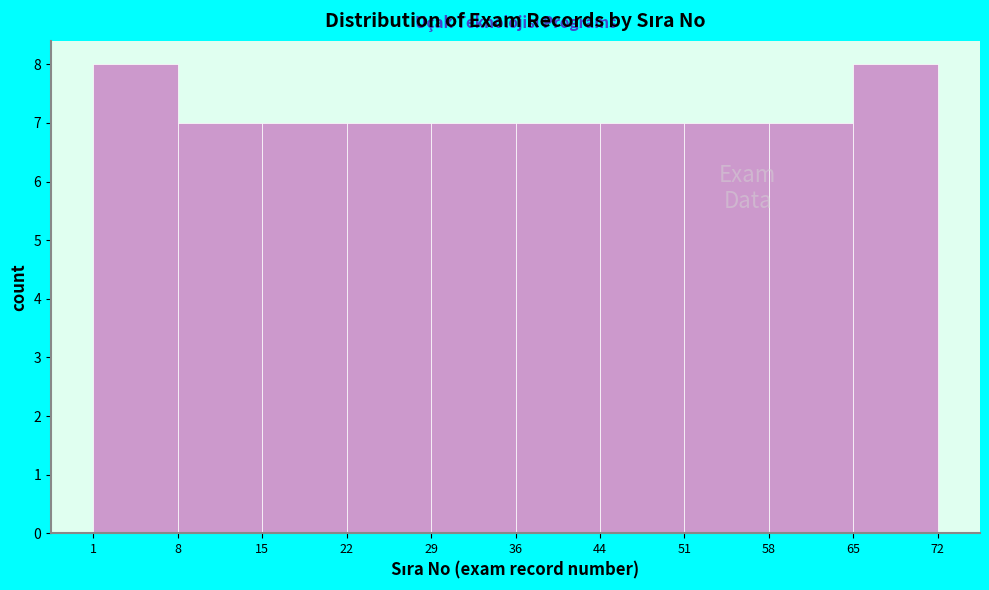

How tall is the bar that spans 58 to 65 on the x-axis? The values are not printed on the chart, so give them approximately, as read against the axis.

7